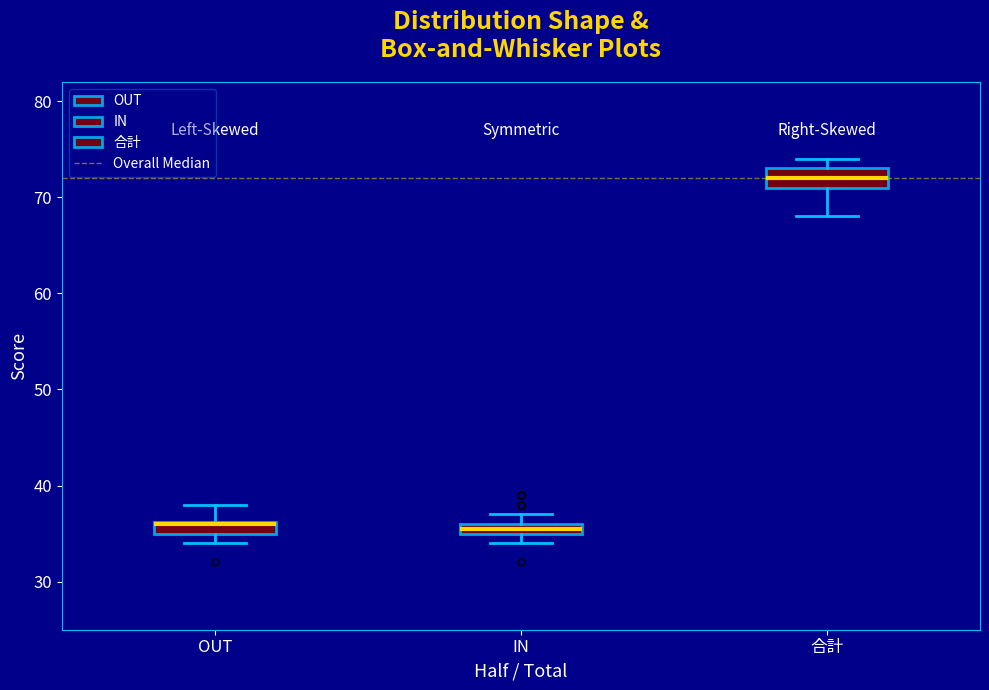

Where is the upper edge of the box for IN on the y-axis? The values are not printed on the chart, so give them approximately, as read against the axis.

36